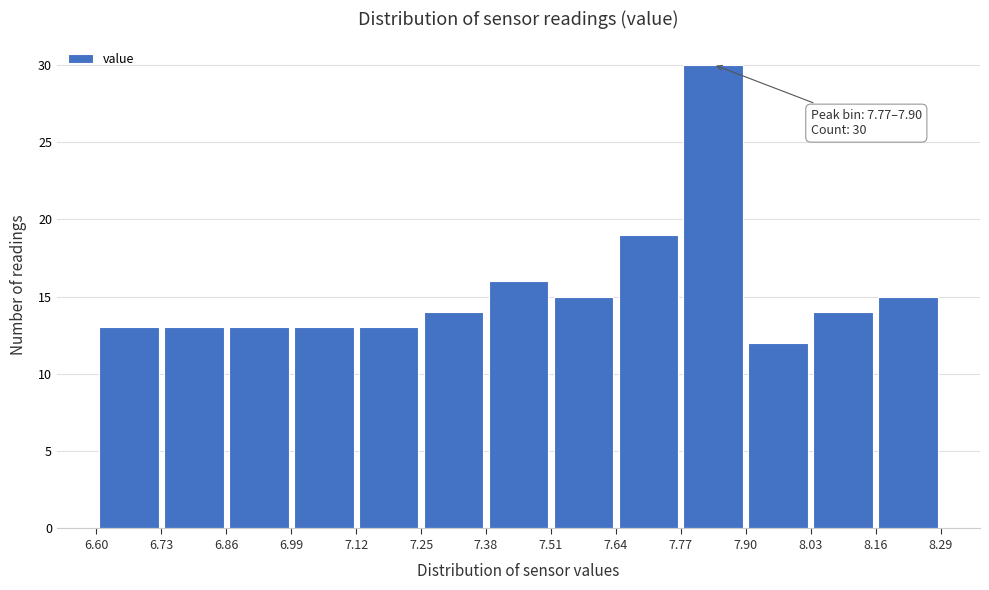

Over which range of the x-axis is the bar tallest?

7.77 to 7.90